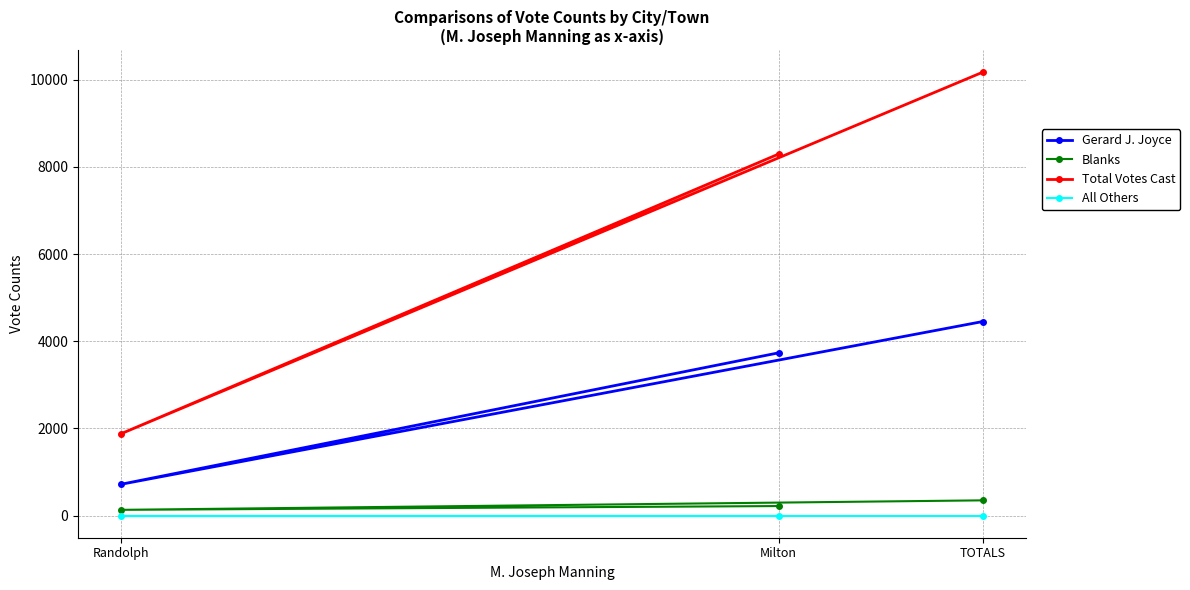

Is the value of Gerard J. Joyce at Randolph greater than the value of Blanks at Randolph?

Yes